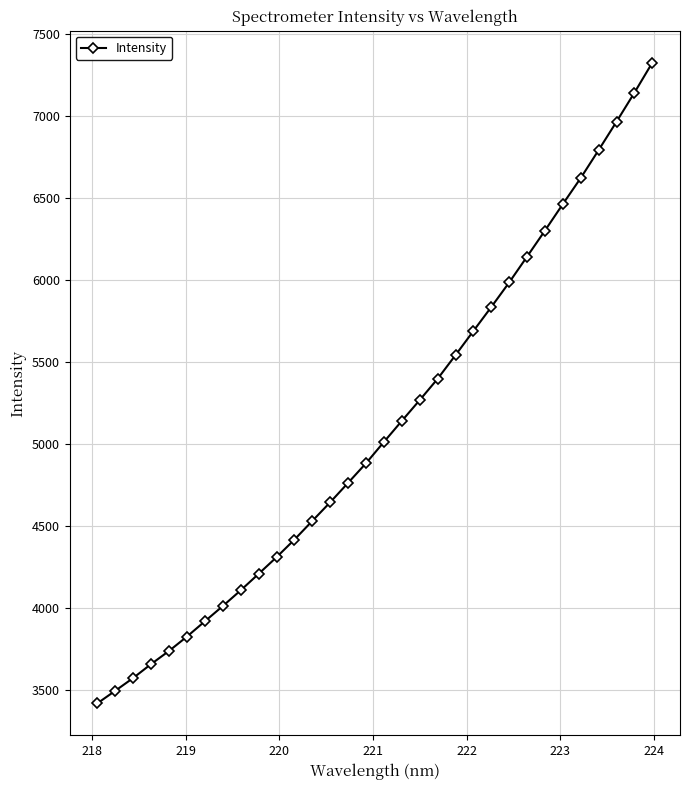

Reading left to right, extract all data points from this chart.

3420.2	3496.8	3574.6	3659.4	3739.4	3826.8	3919.9	4012.7	4108.6	4208.9	4310.2	4417.4	4531.4	4645.2	4763.5	4882.8	5012.6	5140.7	5267.5	5397.0	5541.4	5688.4	5834.4	5984.0	6141.5	6299.8	6461.5	6620.2	6790.0	6962.9	7139.3	7322.0